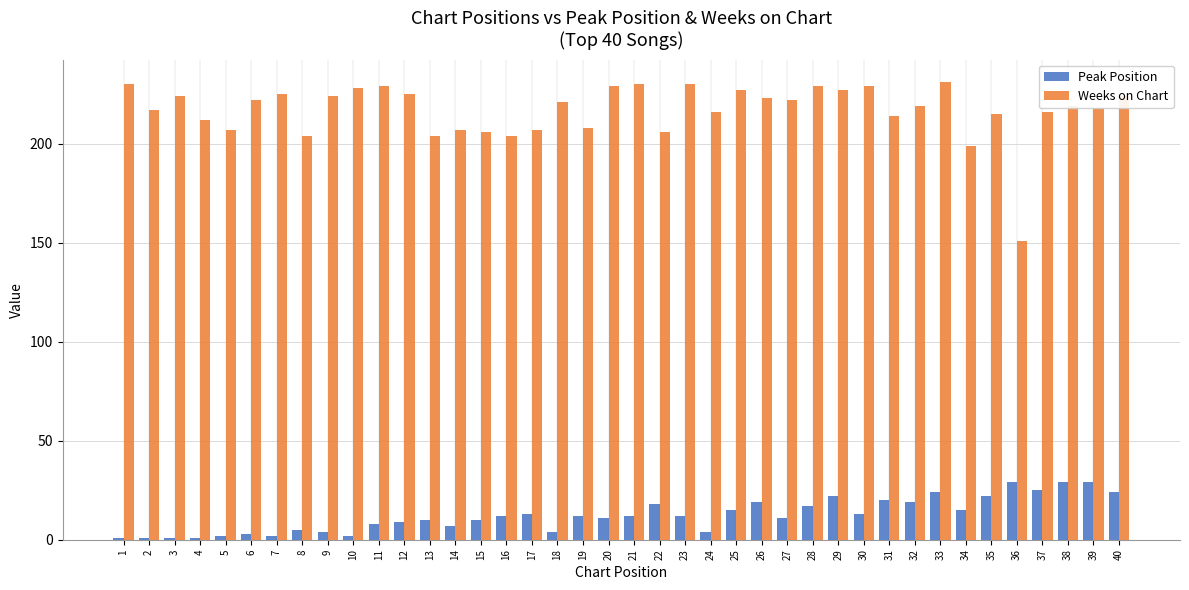

Which series has the largest total across all categories?

Weeks on Chart